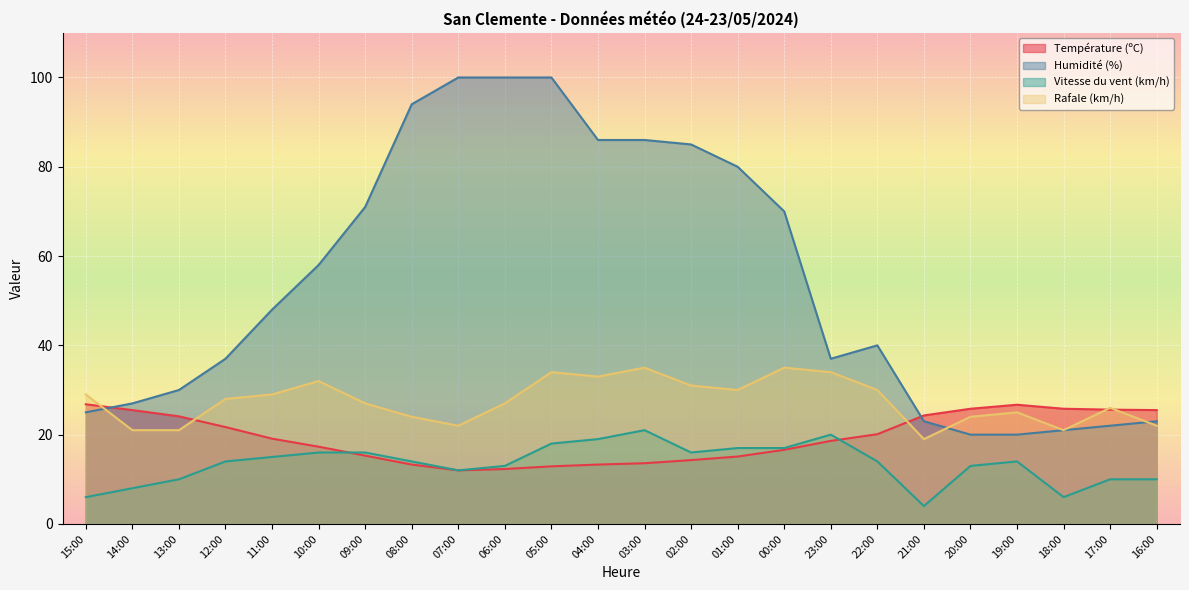

How many lines are shown in the chart?

4